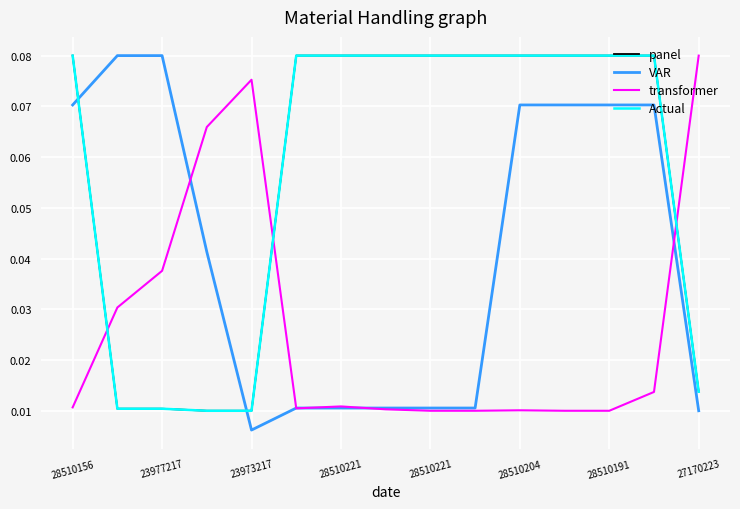

Does the chart have visible grid lines?

Yes